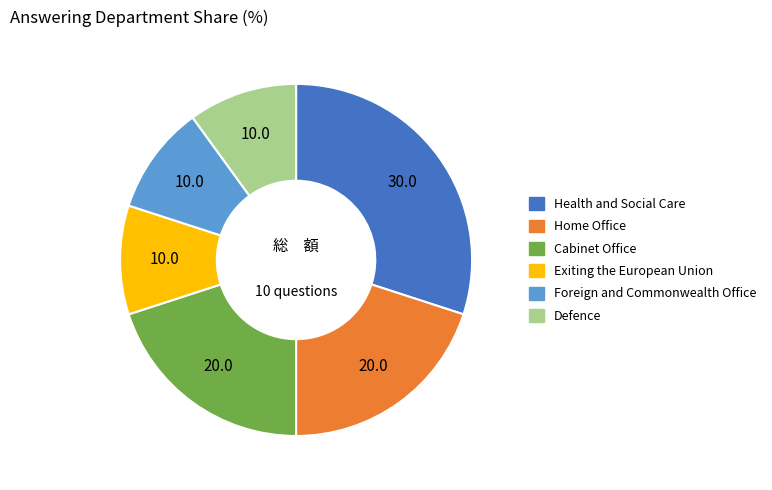

What is the ratio of the value at Home Office to the value at Health and Social Care?

0.7